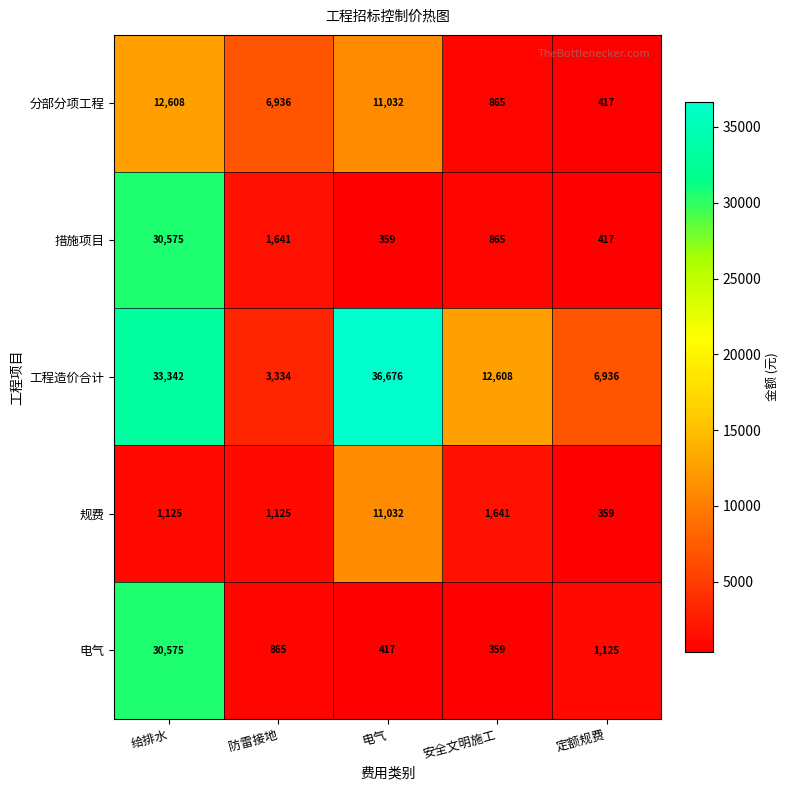

Which series has the largest total across all categories?

工程造价合计